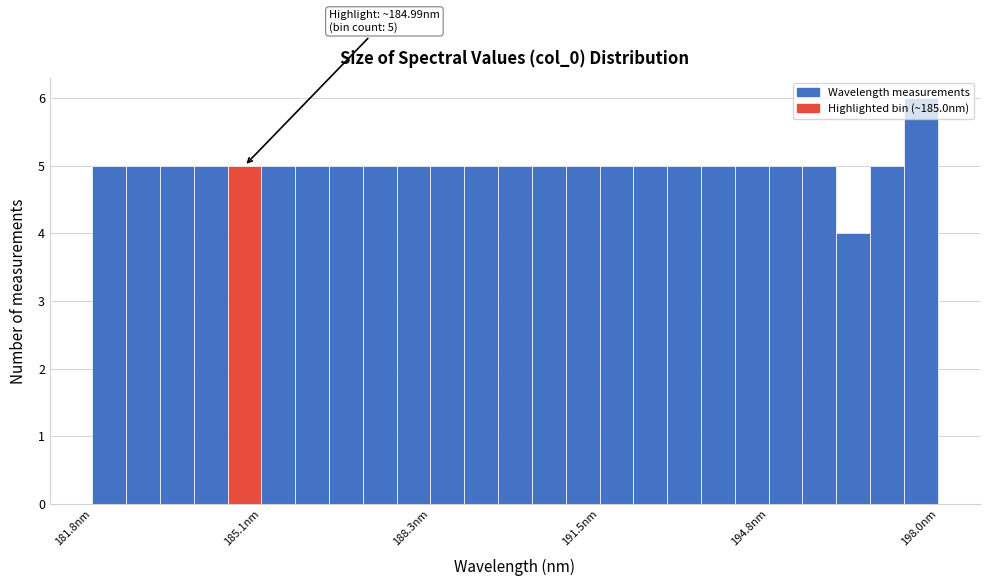

Around what value on the x-axis is the tallest bar? Give the approximate position of its centre, as read against the axis.

197.5